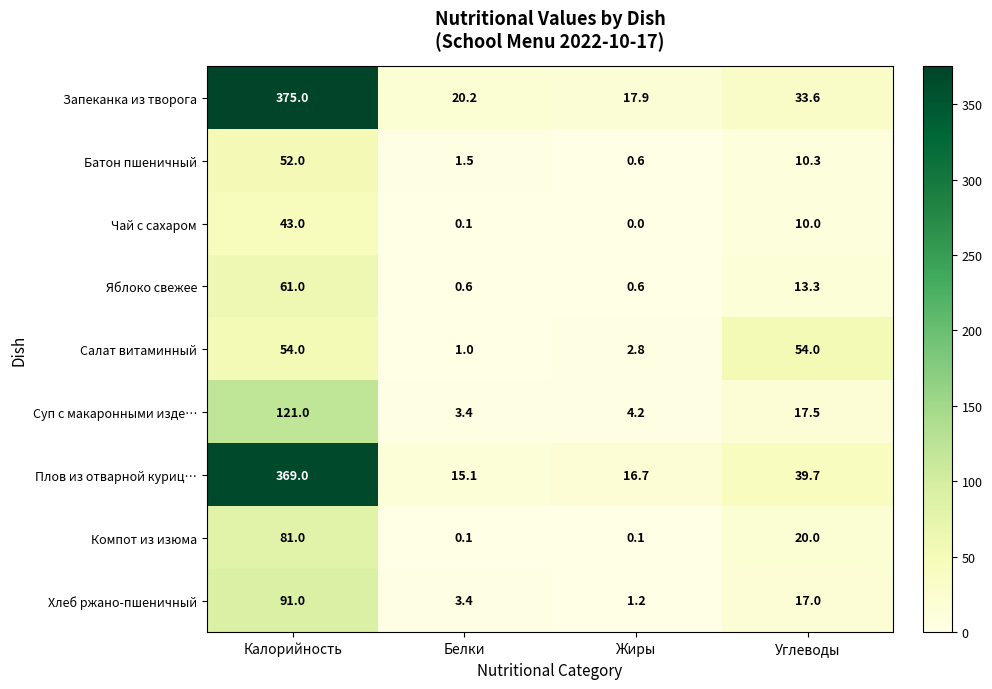

Which series changed the most between Белки and Жиры?

Запеканка из творога